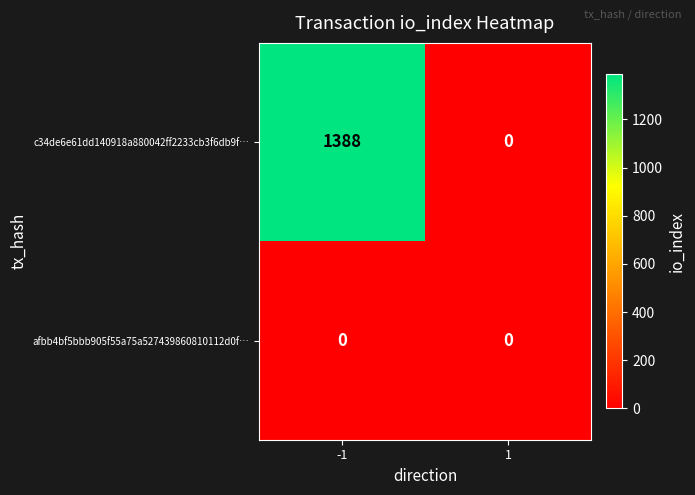

Rank the series at -1 from highest to lowest value.

c34de6e61dd140918a880042ff2233cb3f6db9f…, afbb4bf5bbb905f55a75a527439860810112d0f…